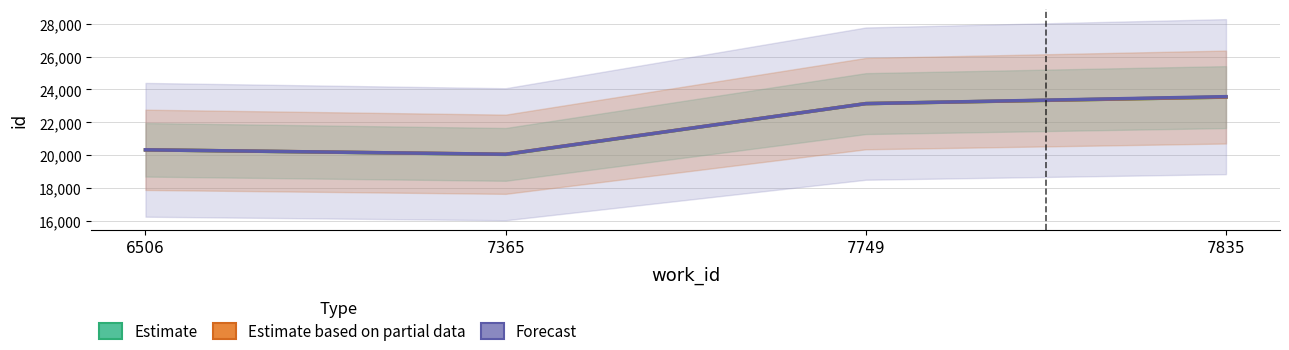

Where does the Estimate series first go above 23141?

7835